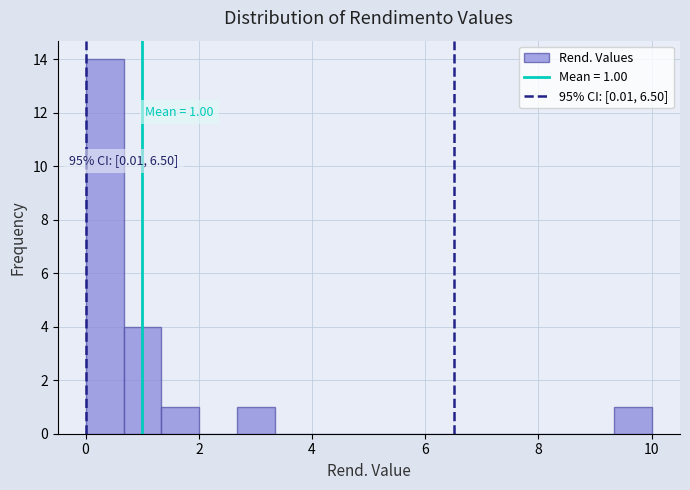

Read against the x-axis, roughly where is the centre of the tallest bar?

0.4